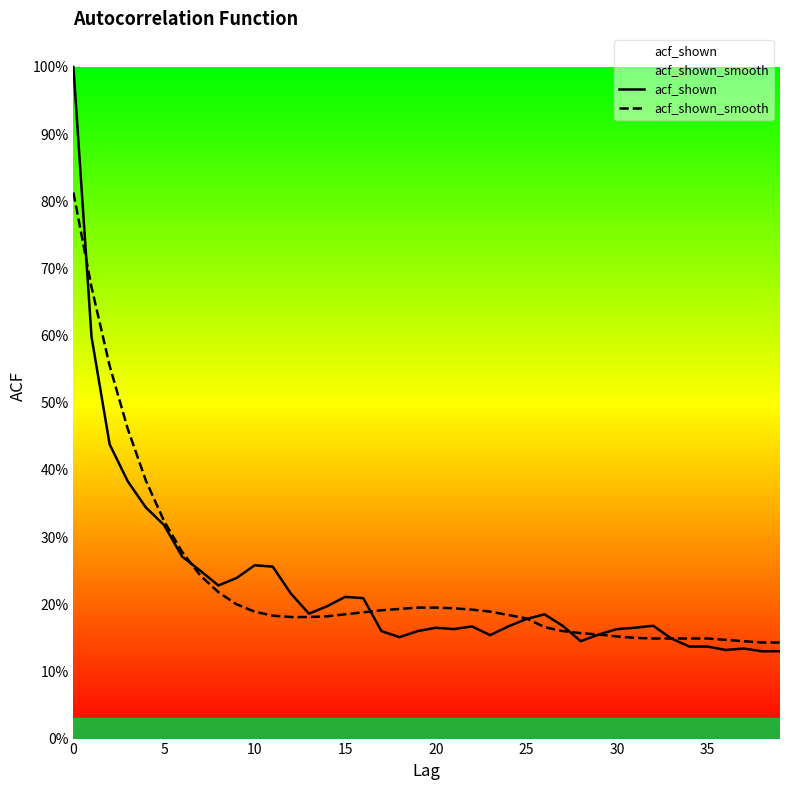

Reading left to right, transcribe all the data shown in this chart.

acf_shown: 1.0	0.6	0.4	0.4	0.3	0.3	0.3	0.2	0.2	0.2	0.3	0.3	0.2	0.2	0.2	0.2	0.2	0.2	0.2	0.2	0.2	0.2	0.2	0.2	0.2	0.2	0.2	0.2	0.1	0.2	0.2	0.2	0.2	0.1	0.1	0.1	0.1	0.1	0.1	0.1
acf_shown_smooth: 0.8	0.7	0.6	0.5	0.4	0.3	0.3	0.2	0.2	0.2	0.2	0.2	0.2	0.2	0.2	0.2	0.2	0.2	0.2	0.2	0.2	0.2	0.2	0.2	0.2	0.2	0.2	0.2	0.2	0.2	0.2	0.1	0.1	0.1	0.1	0.1	0.1	0.1	0.1	0.1